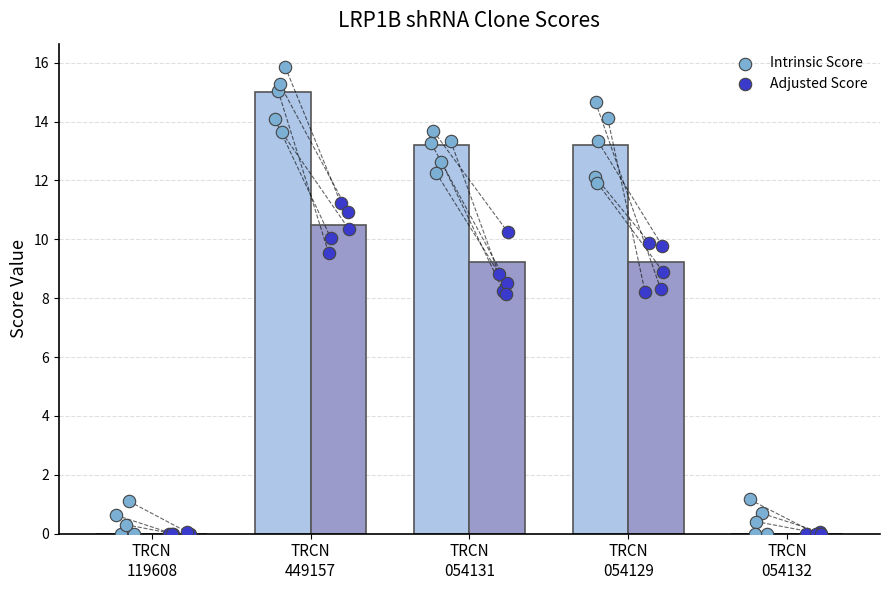

Which series has the widest spread of Y values?

Intrinsic Score